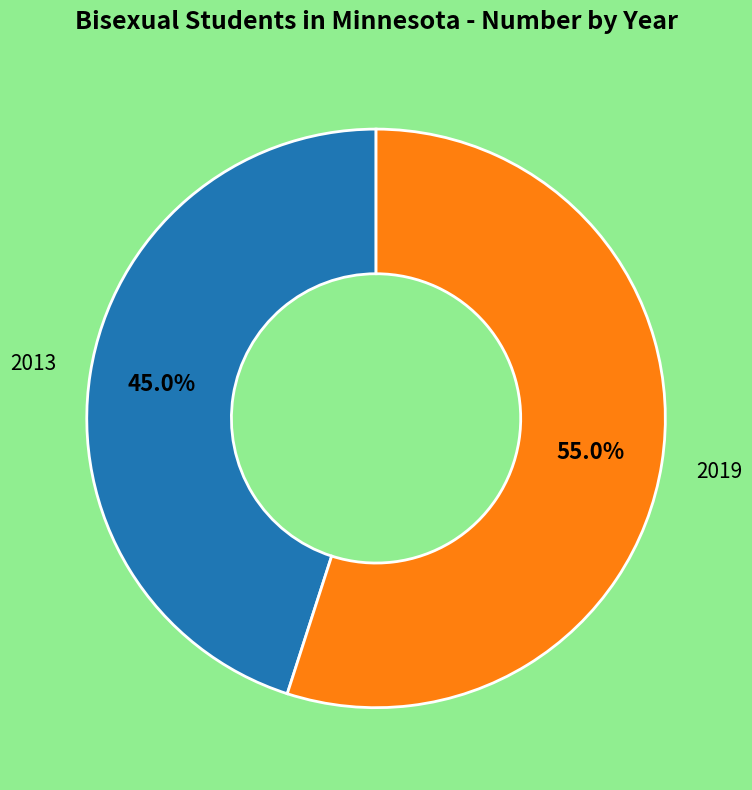

Which slice represents more than half of the pie?

2019